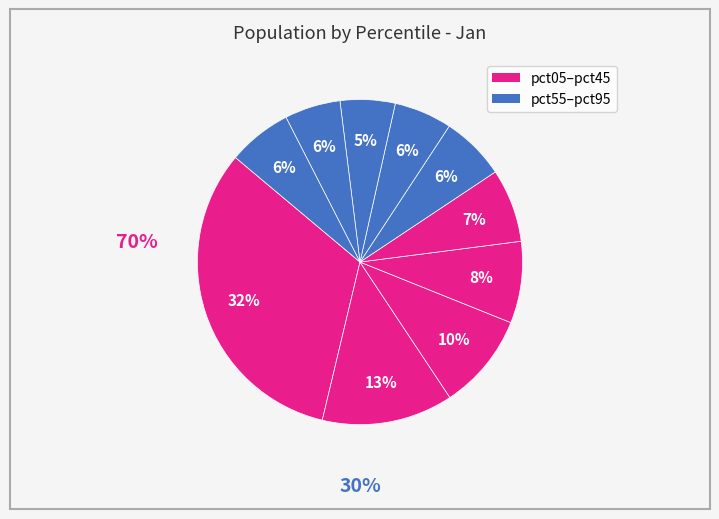

How many slices are in this pie chart?

10